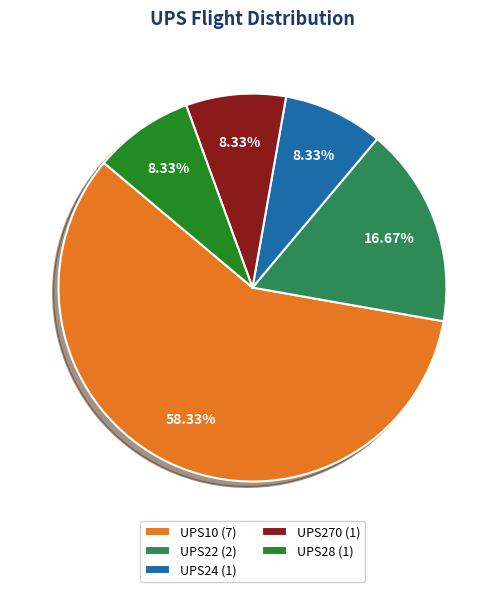

Count the number of slices in the pie.

5